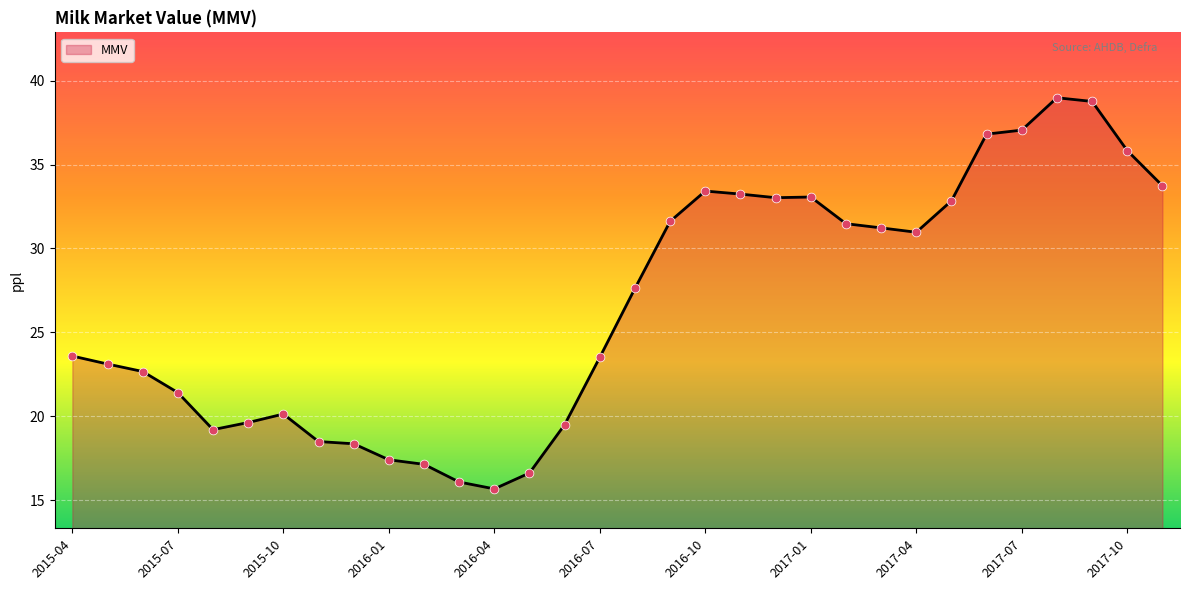

What is the minimum value shown in the chart?

15.7